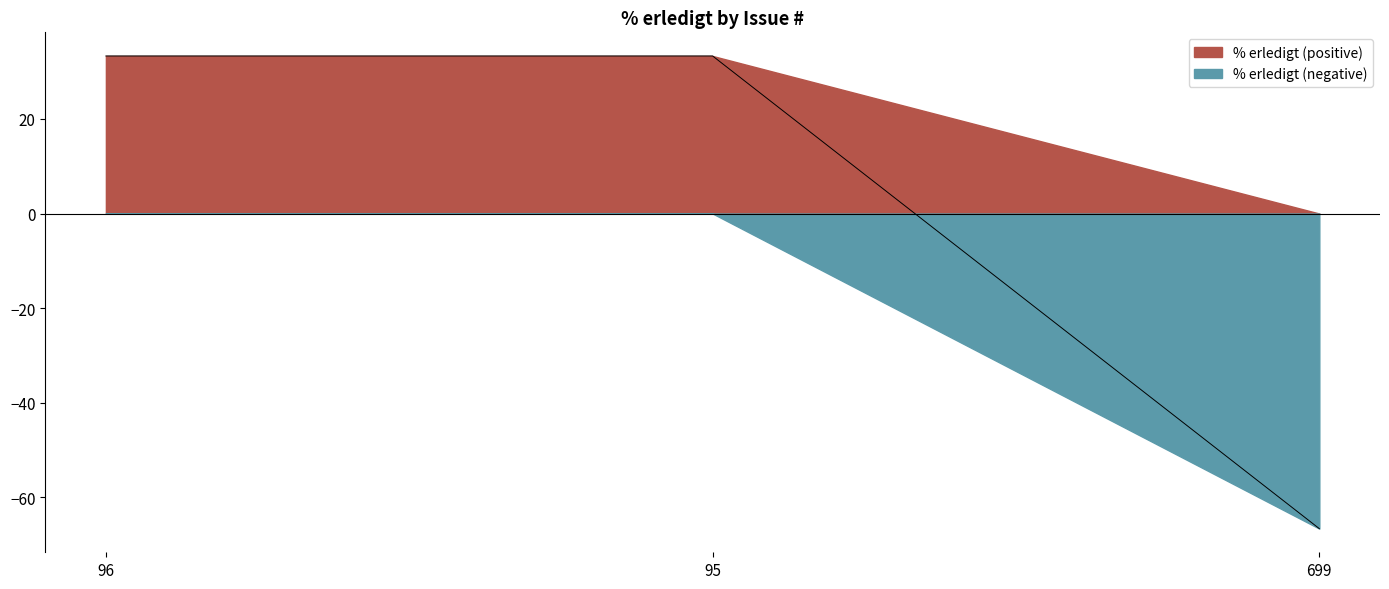

Which has a higher value, 96 or 95?

96